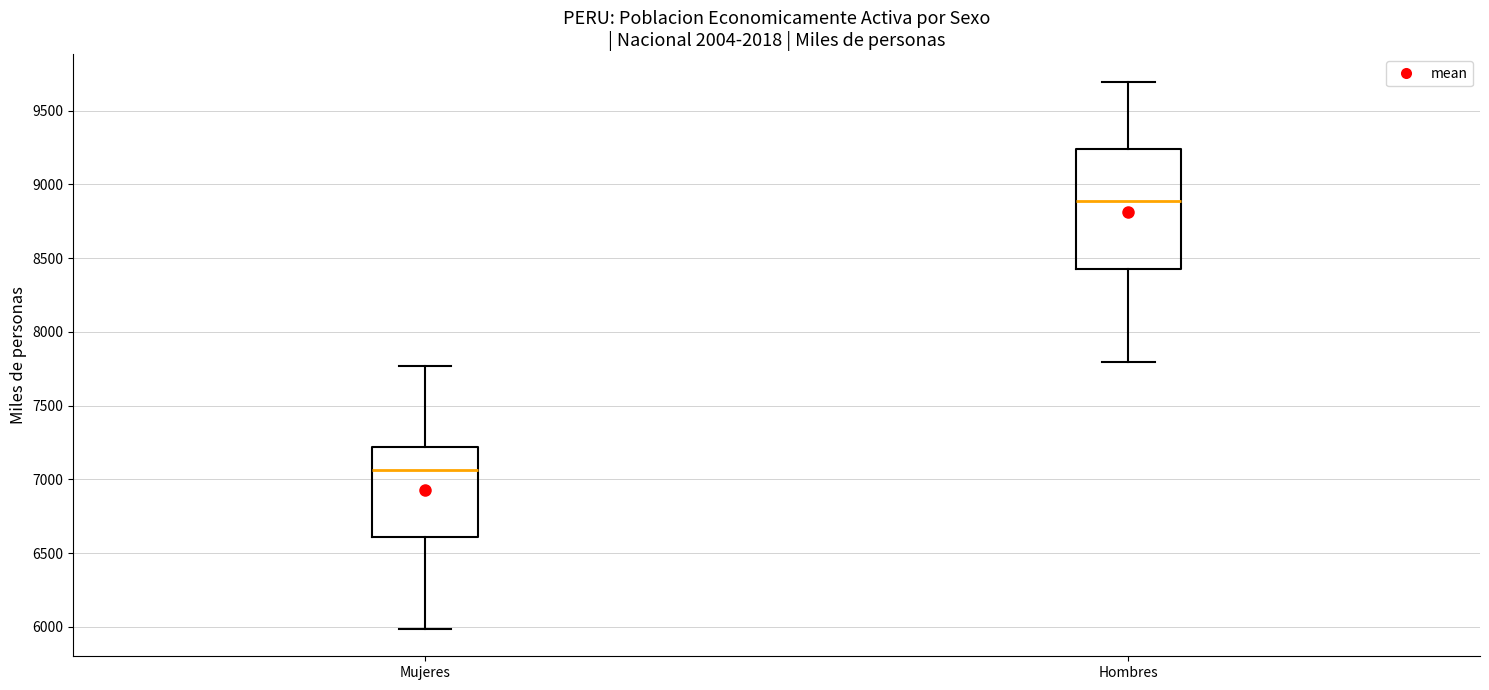

Reading left to right, read every box against the y-axis: the position of its median line, the range the box covers, and the ends of its whiskers. The values are not printed on the chart, so give them approximately, as read against the axis.

Mujeres: median 7050, box 6600 to 7200, whiskers 6000 to 7750
Hombres: median 8900, box 8400 to 9250, whiskers 7800 to 9700